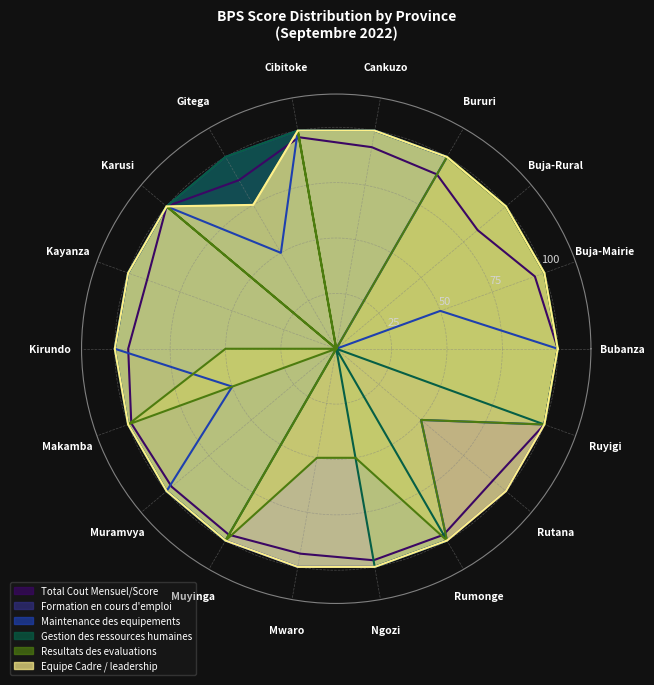

What is the total value across all series at Bururi?

590.9